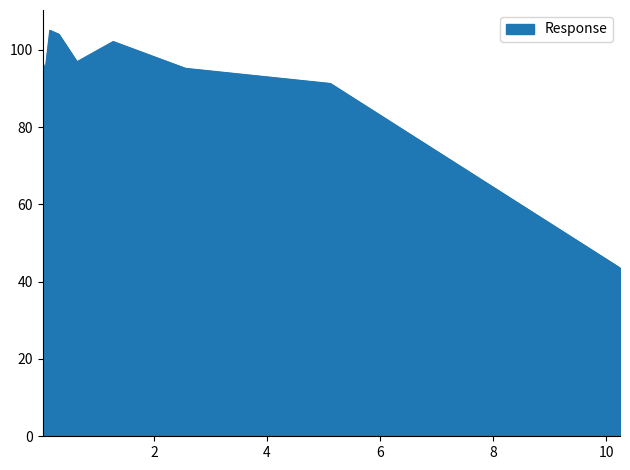

What is the greatest value displayed?

105.0